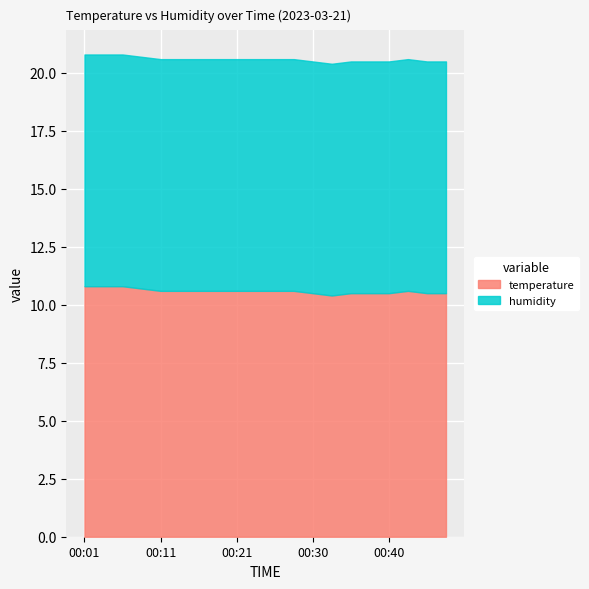

Which label corresponds to the largest value in the chart?

00:01